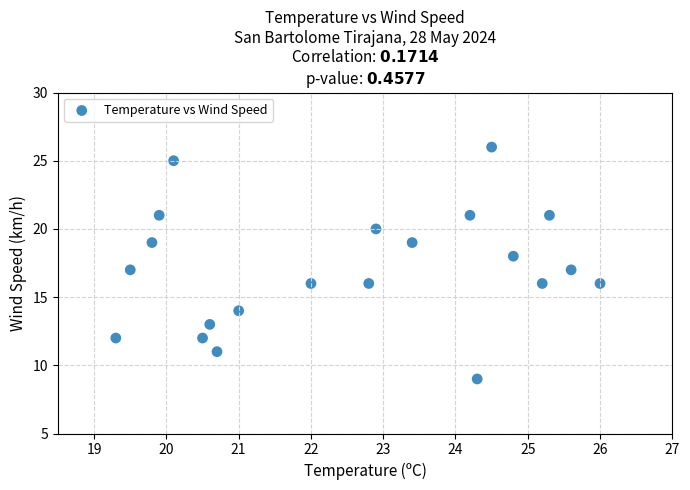

What is the range of Y values (max minus min)?

17